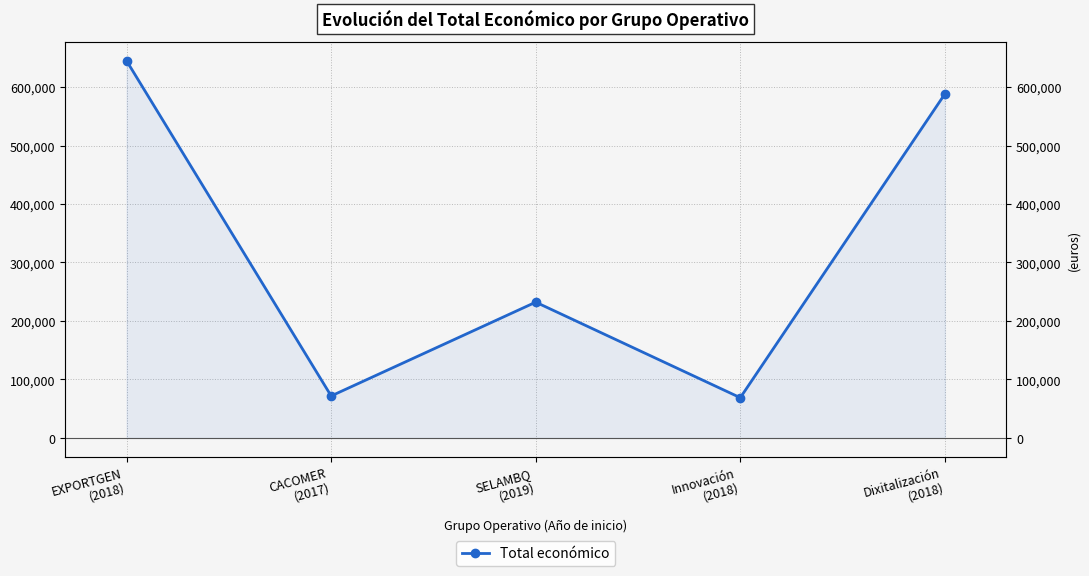

What is the label of the 4th point from the left?

Innovación
(2018)